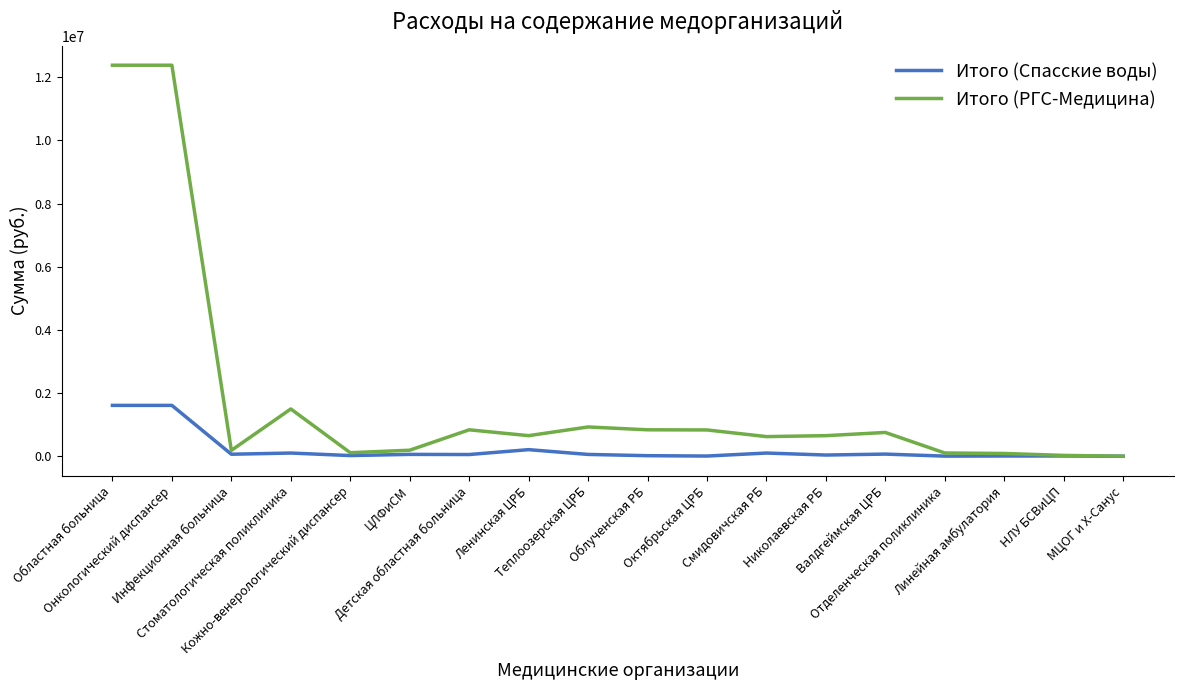

What is the greatest value displayed?

12383610